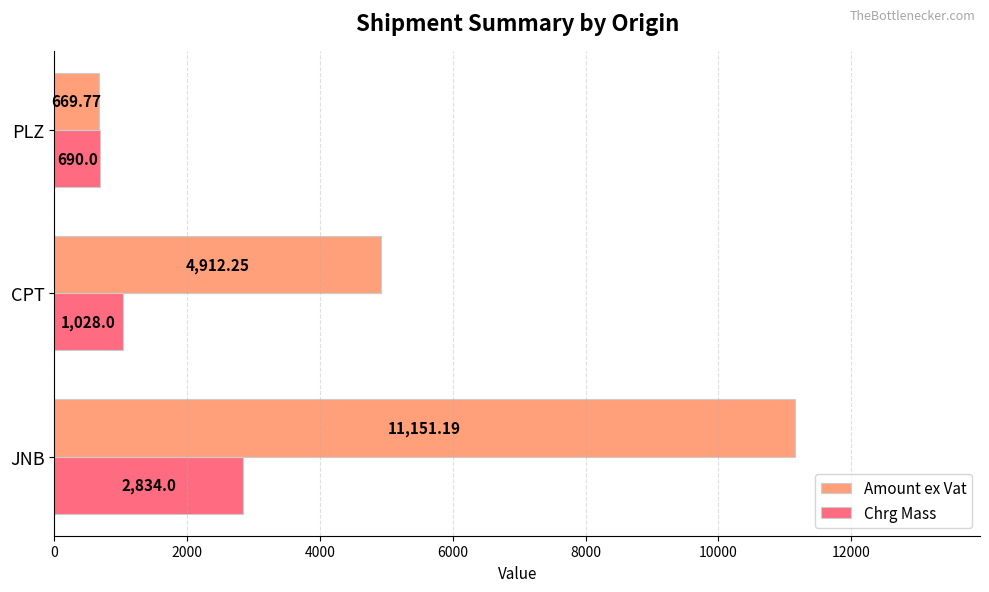

Rank the series by their average value, from lowest to highest.

Chrg Mass, Amount ex Vat